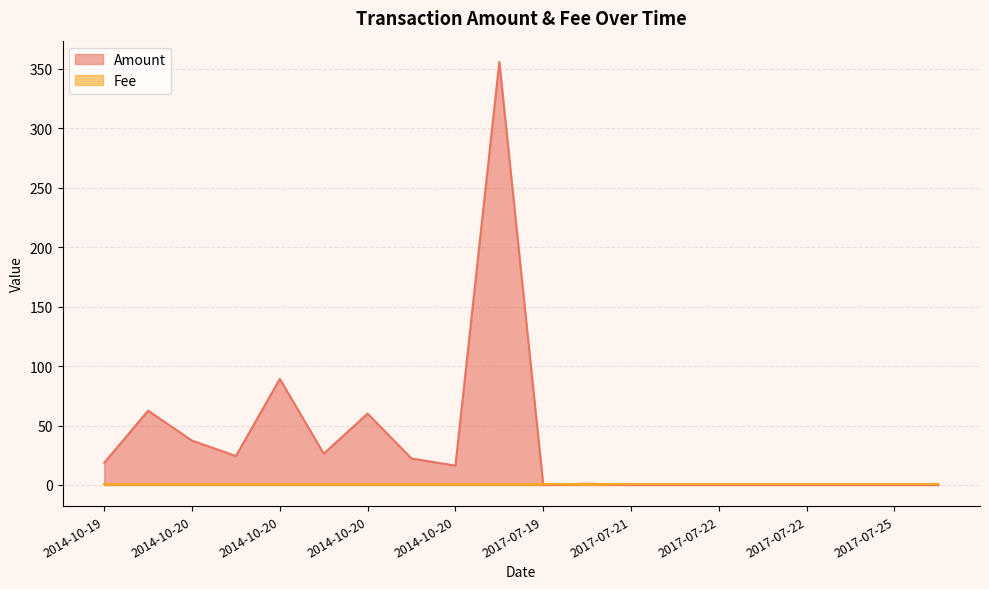

Which series changed the most between 2014-10-20 and 2014-10-19?

Amount